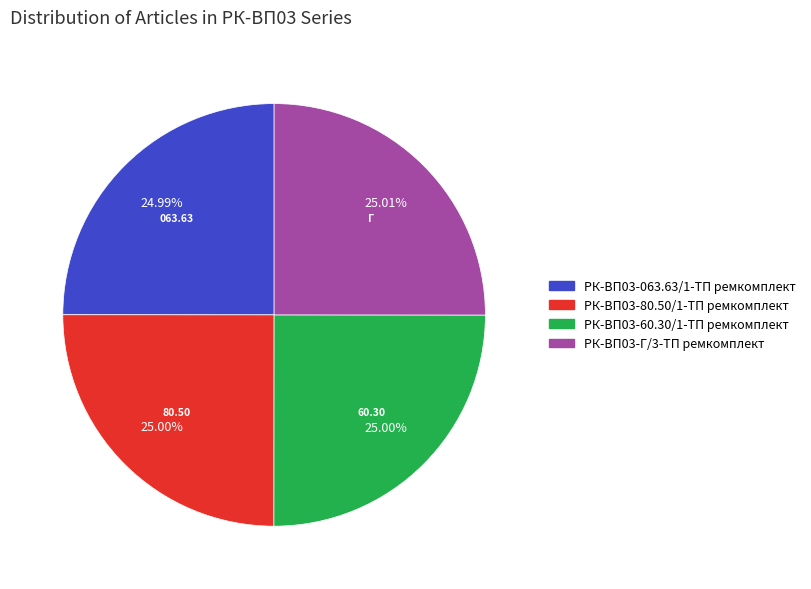

What percentage do РК-ВП03-063.63/1-ТП ремкомплект and РК-ВП03-80.50/1-ТП ремкомплект together represent?

50.0%